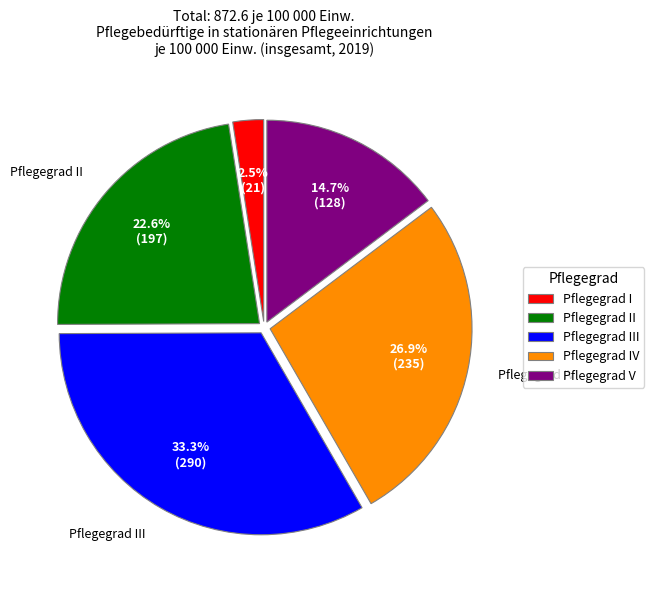

Which category has the smallest portion of the pie?

Pflegegrad I